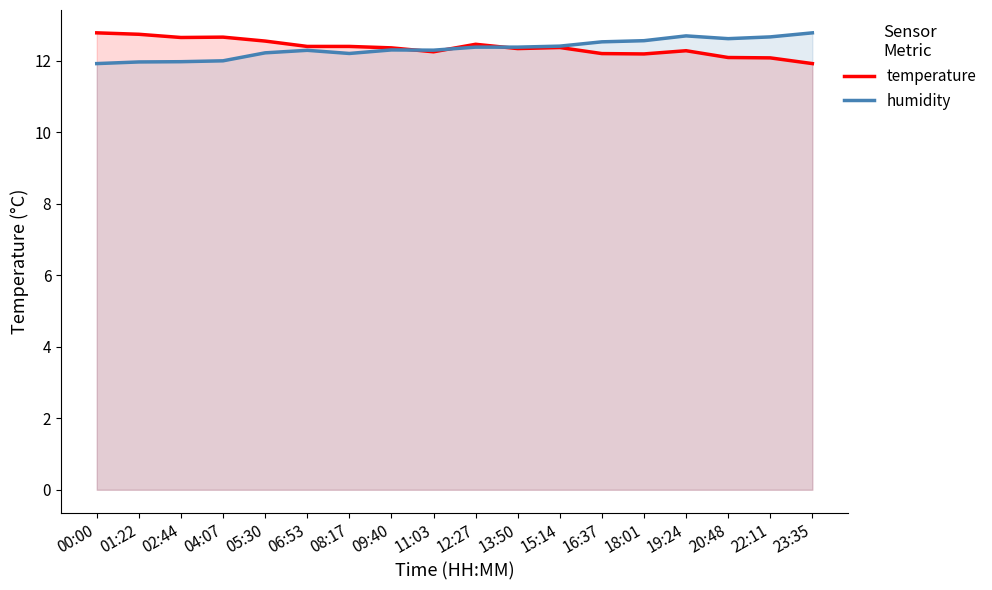

How many series are shown in this chart?

2